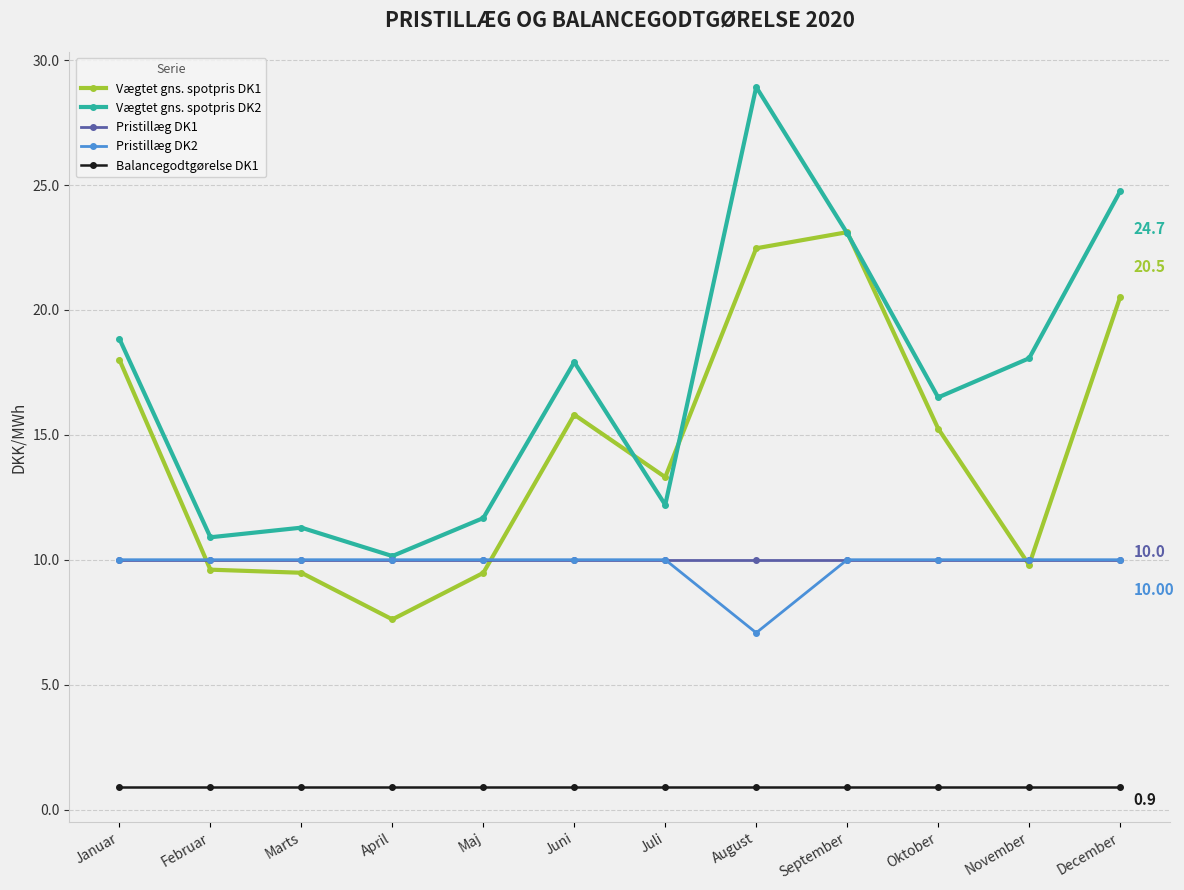

What is the label of the 9th point from the left?

September